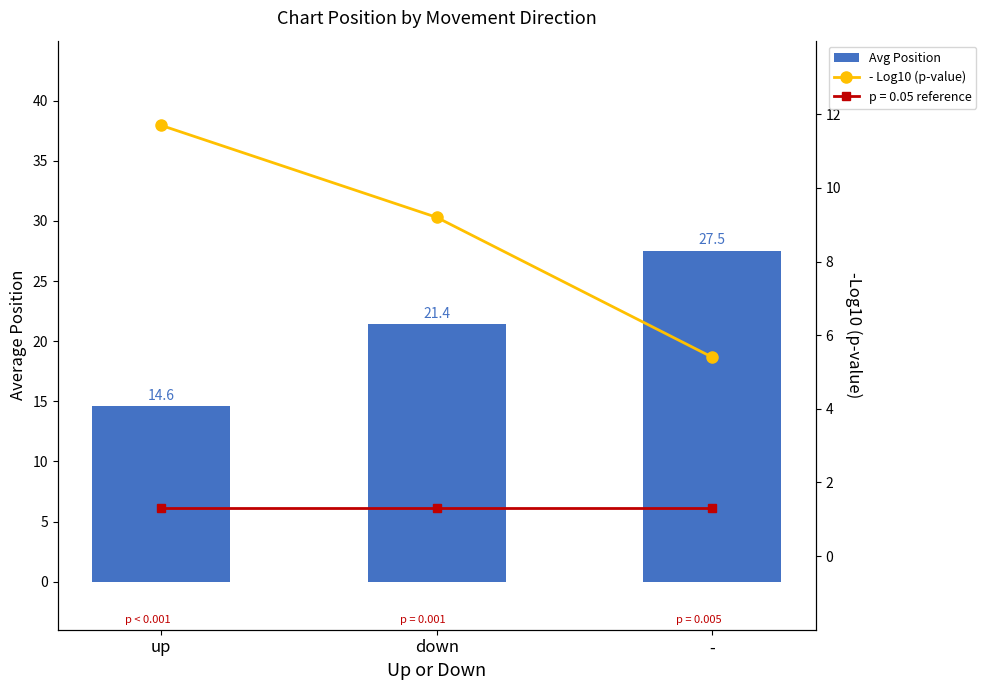

Which series has the largest range (max minus min)?

Avg Position